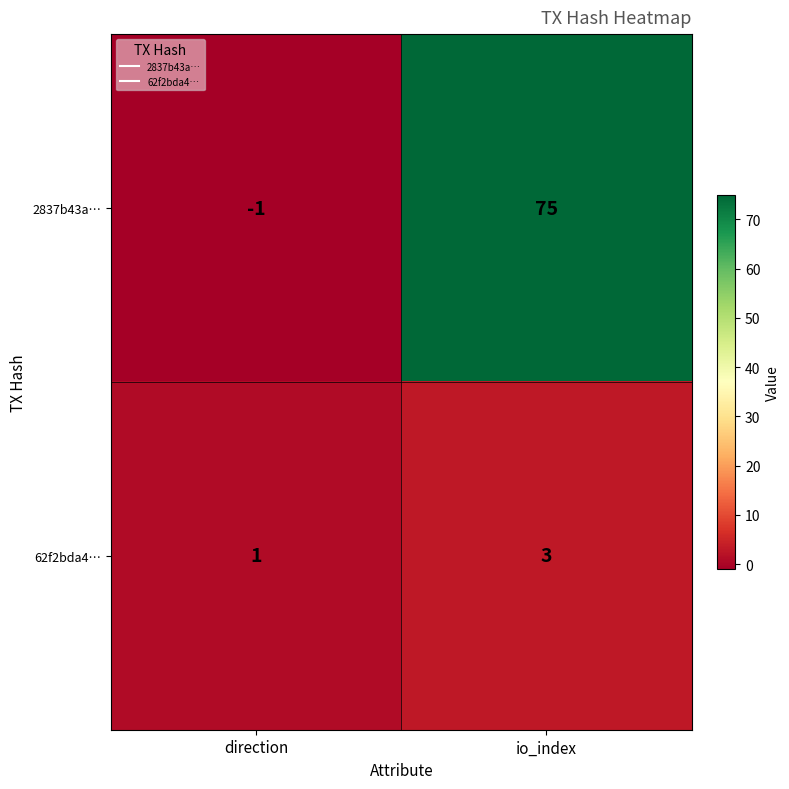

How many categories are shown in the chart?

2